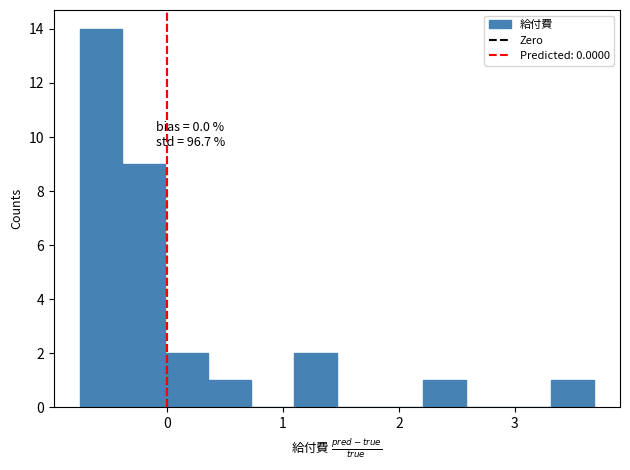

Around what value on the x-axis is the tallest bar? Give the approximate position of its centre, as read against the axis.

-0.6